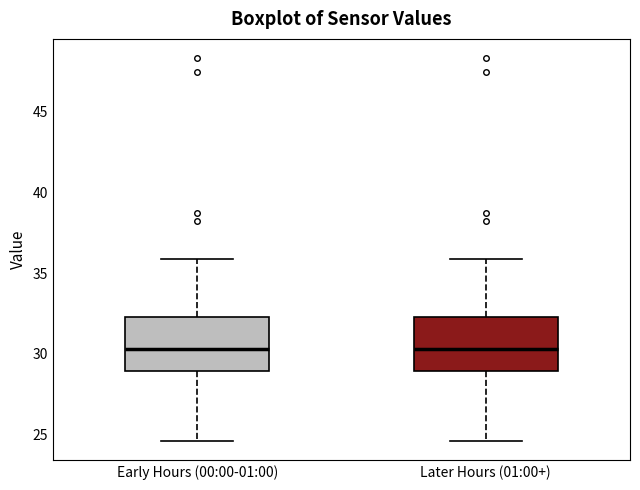

Reading left to right, transcribe this box plot: for each box, give where its median line is, the range the box spans, and where its two whiskers end, as read against the y-axis. The values are not printed on the chart, so give them approximately, as read against the axis.

Early Hours (00:00-01:00): median 30.5, box 29.0 to 32.5, whiskers 24.5 to 36.0
Later Hours (01:00+): median 30.5, box 29.0 to 32.5, whiskers 24.5 to 36.0